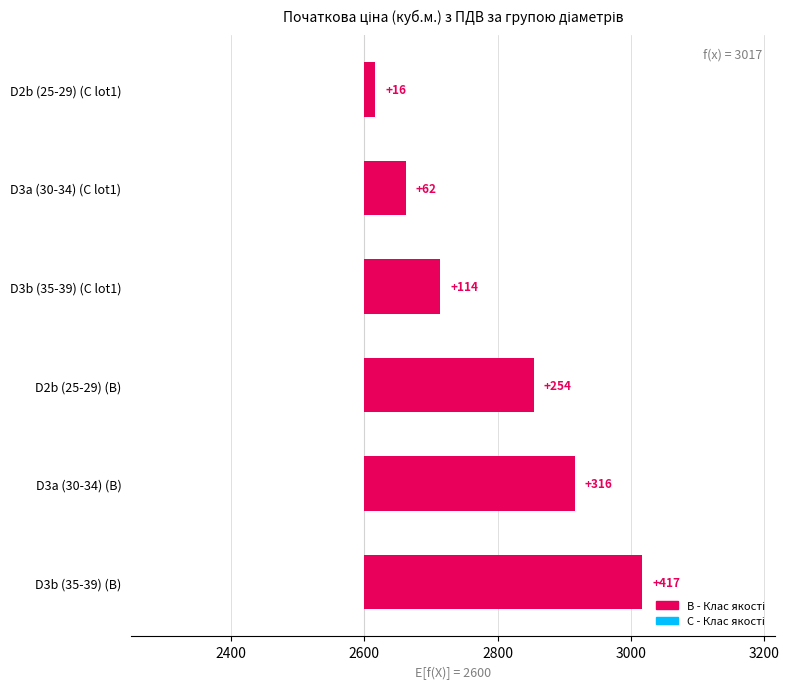

Is the value of B - Початкова ціна at D2b (25-29) greater than the value of C - Початкова ціна at D2b (25-29)?

Yes